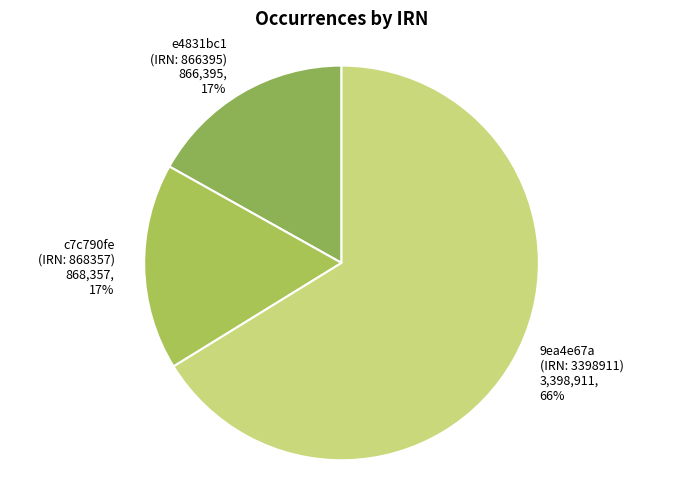

Approximately how many times larger is the value at e4831bc1 (IRN: 866395) compared to c7c790fe (IRN: 868357)?

1.0